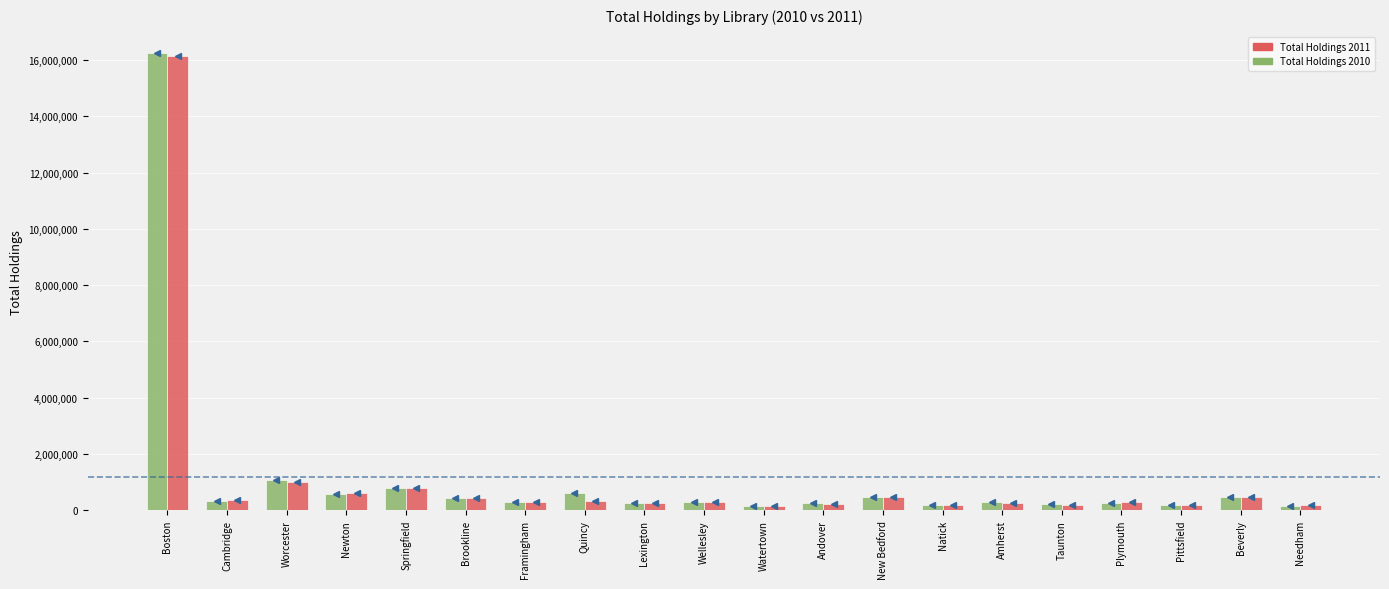

Which category has the highest value in the Total Holdings 2011 series?

Boston